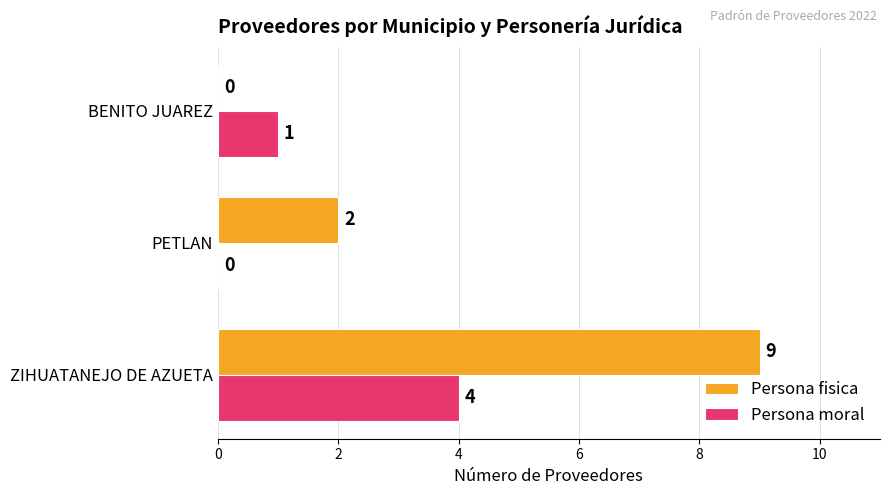

True or false: Persona fisica has a value of 9 at ZIHUATANEJO DE AZUETA.

True